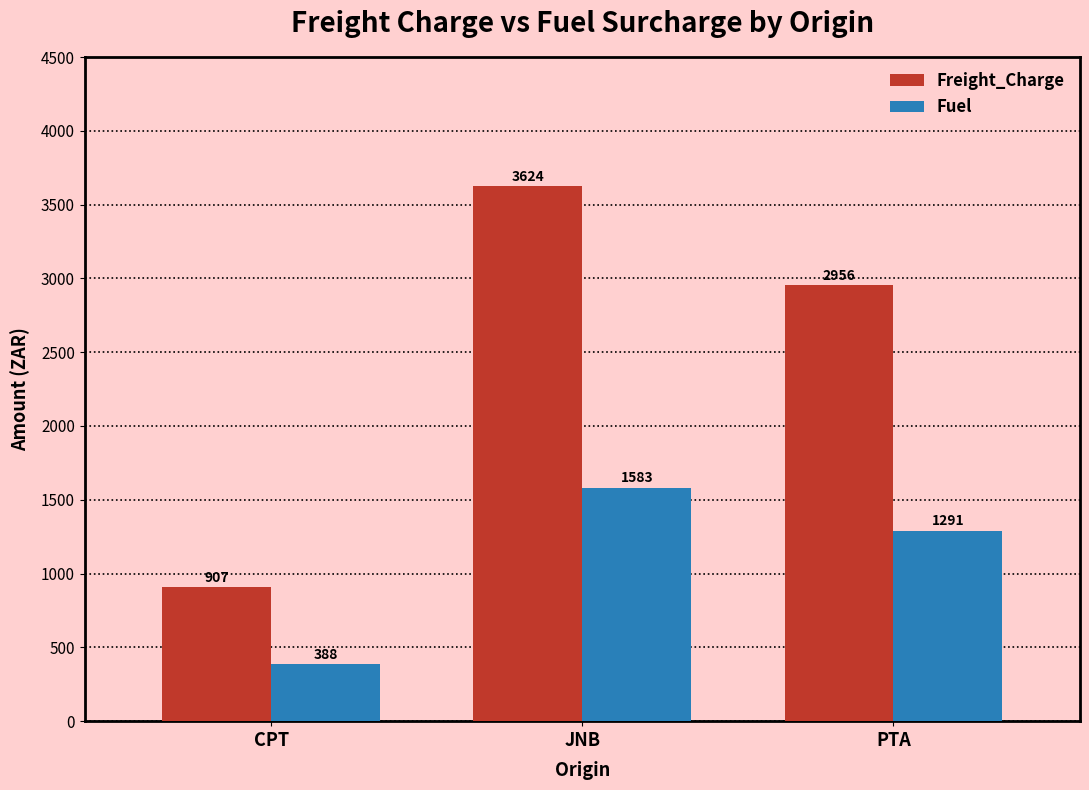

Which category has the highest value in the Fuel series?

JNB